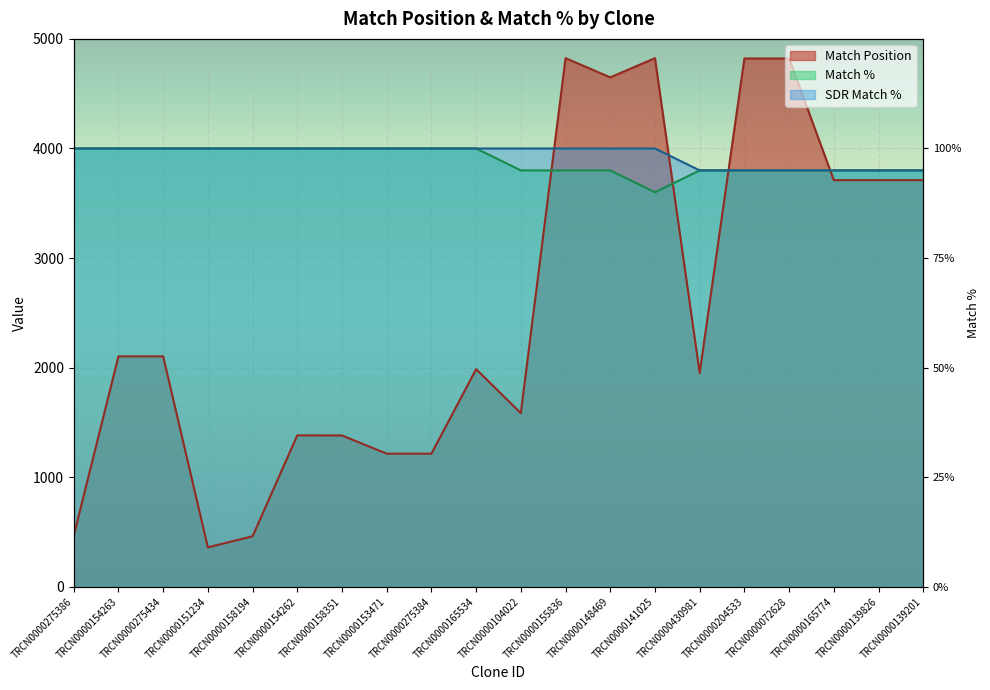

How many distinct data groups are displayed?

3